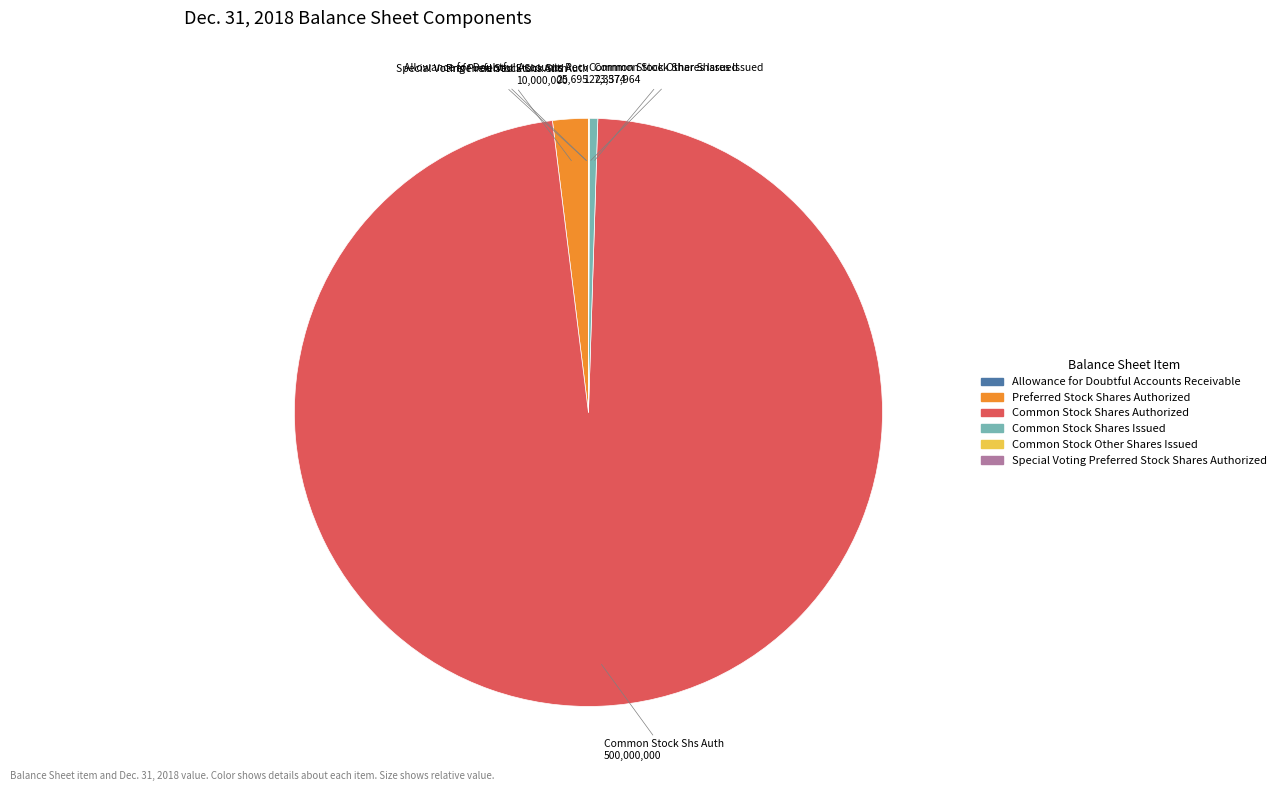

Which category has the biggest portion of the pie?

Common Stock Shares Authorized